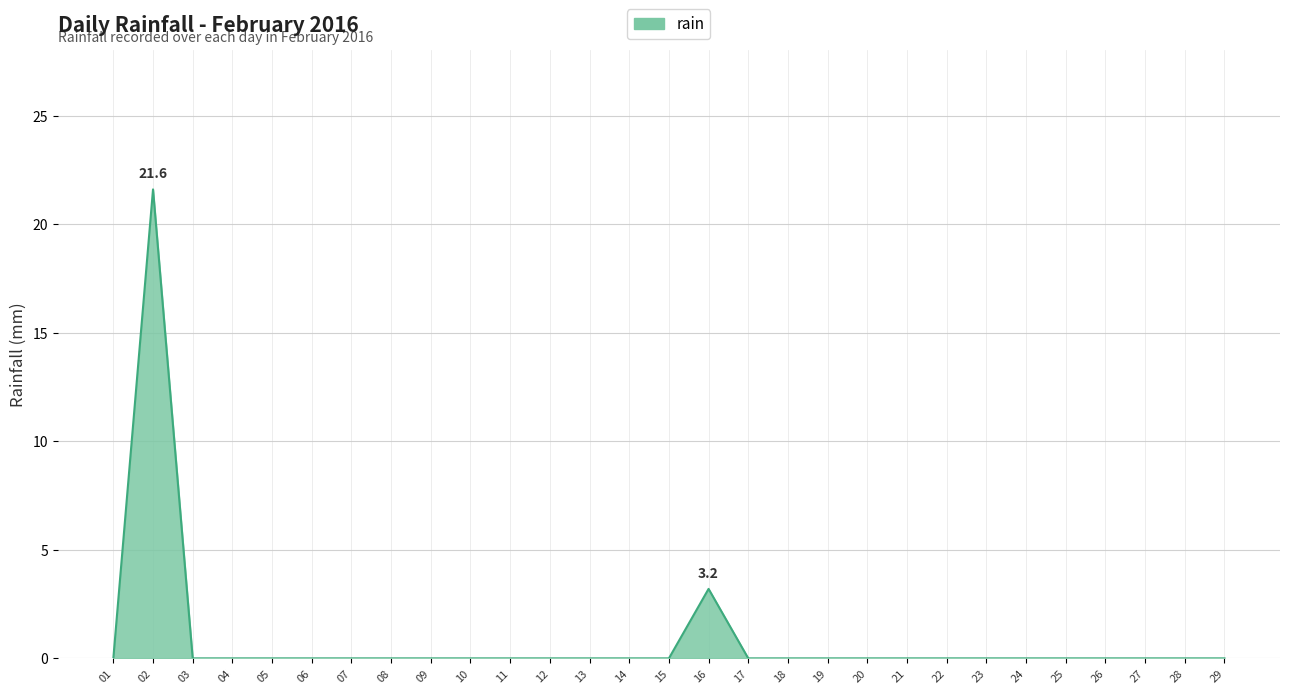

Where is the data nearest to the value 10?

16